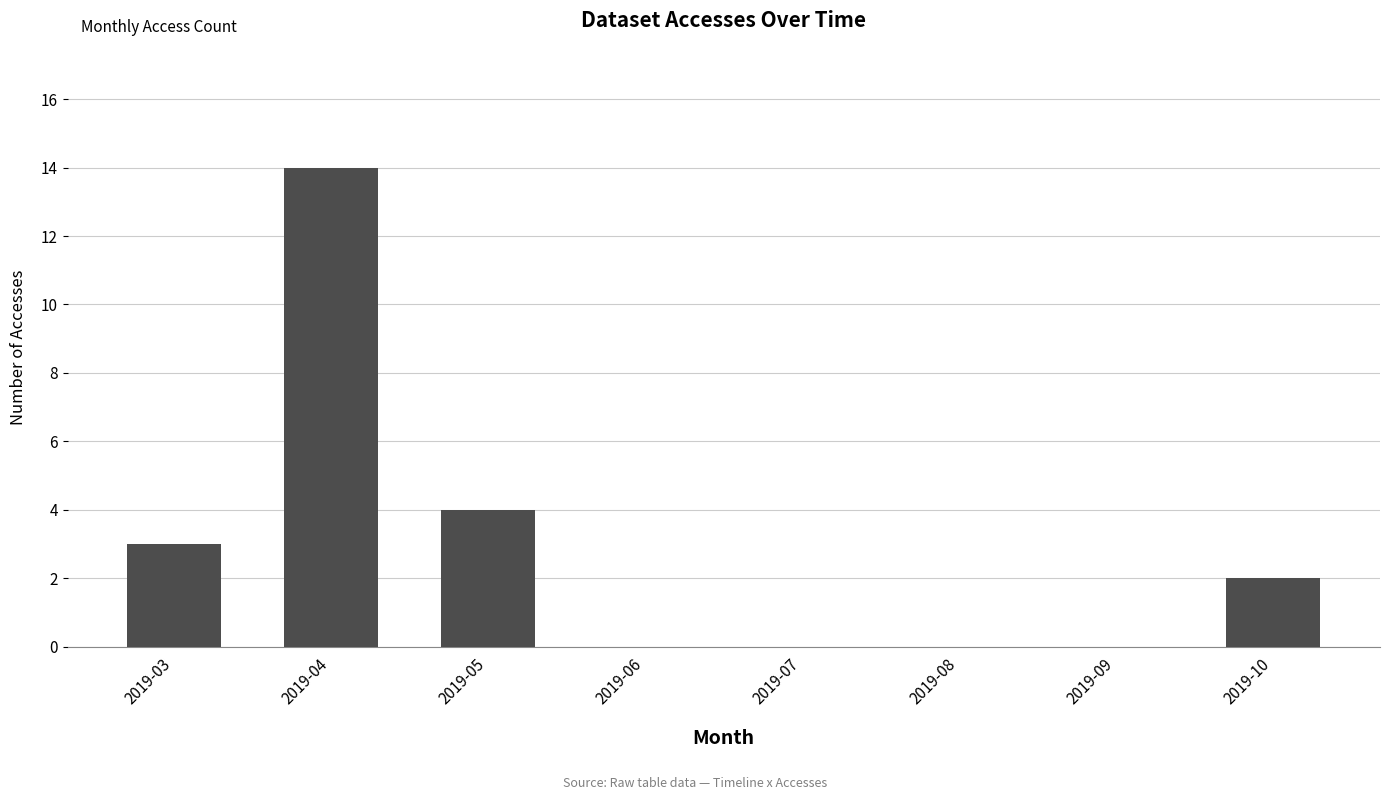

What is the maximum value shown in the chart?

14